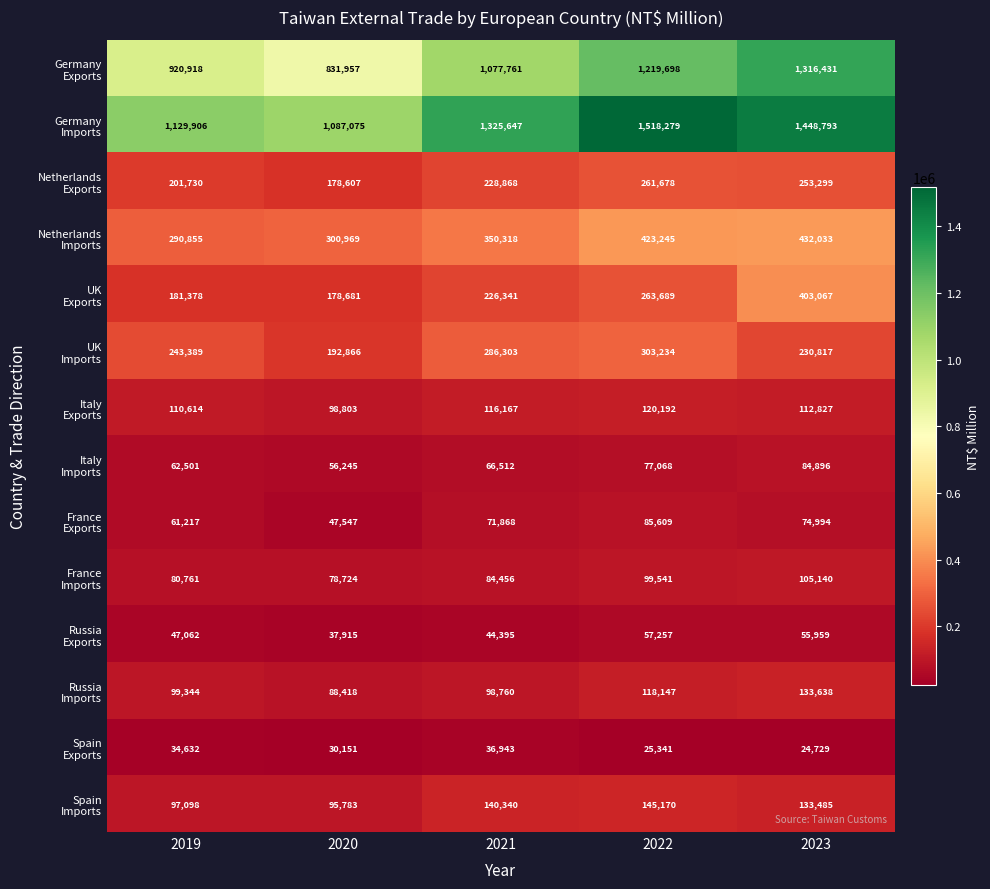

At how many categories does at least one series exceed 198225?

5